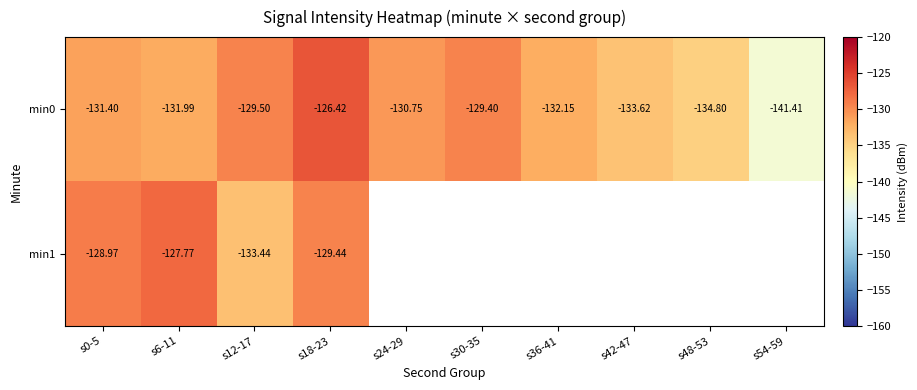

The min0 series shows -130.8 at s24-29. True or false?

True